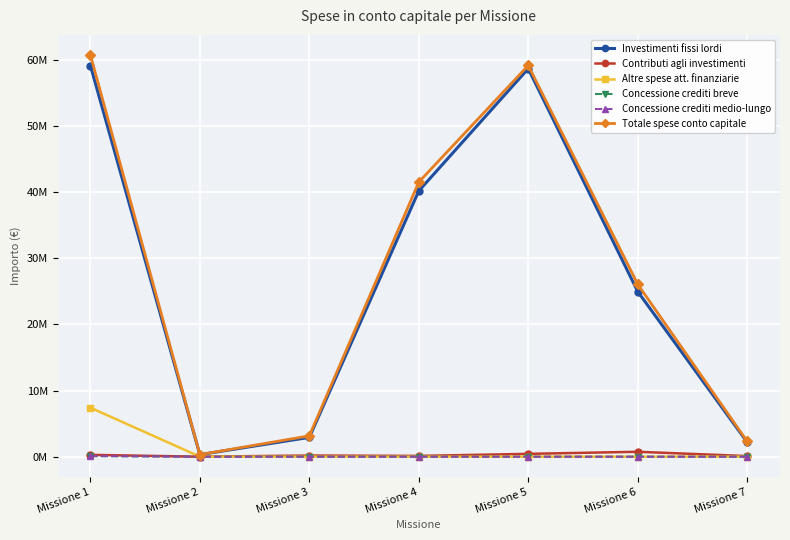

List the labels in order of Altre spese att. finanziarie value, smallest first.

Missione 2, Missione 3, Missione 4, Missione 5, Missione 6, Missione 7, Missione 1